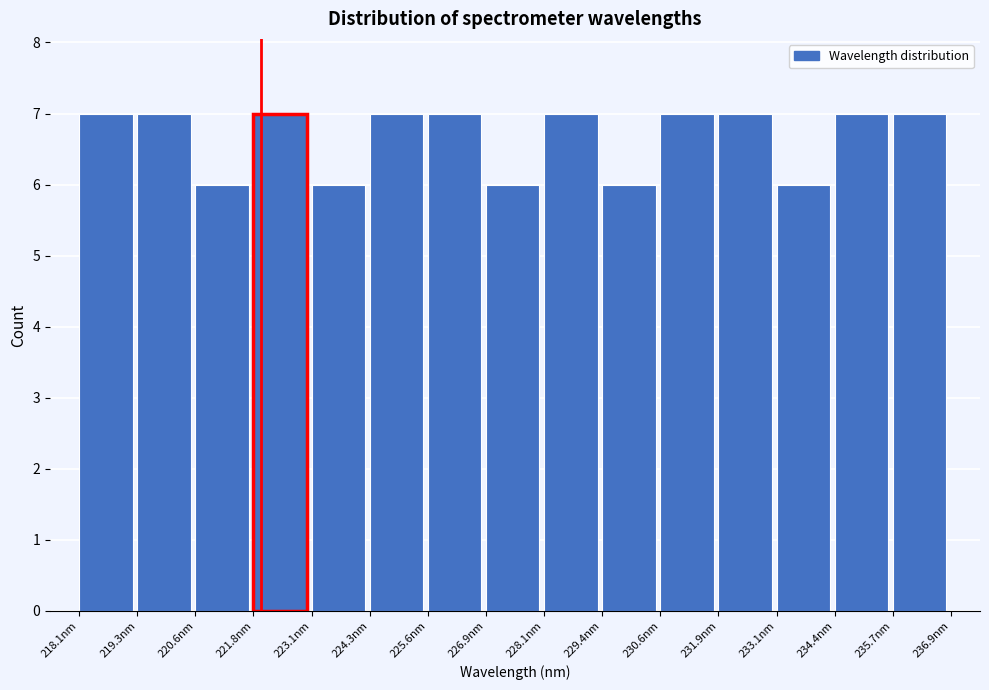

What is the height of the bar covering 226.8 to 228.2 on the x-axis? Neither the bar edges nor the heights are printed on the chart, so give them approximately, as read against the axes.

6